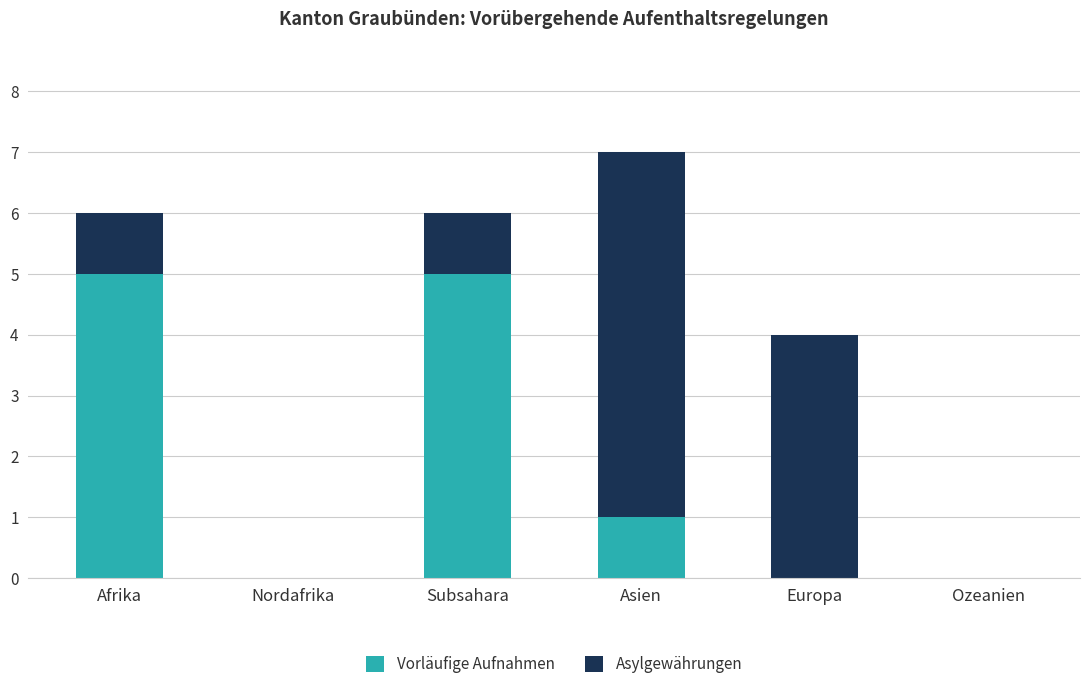

At which label is Vorläufige Aufnahmen closest to 2?

Asien